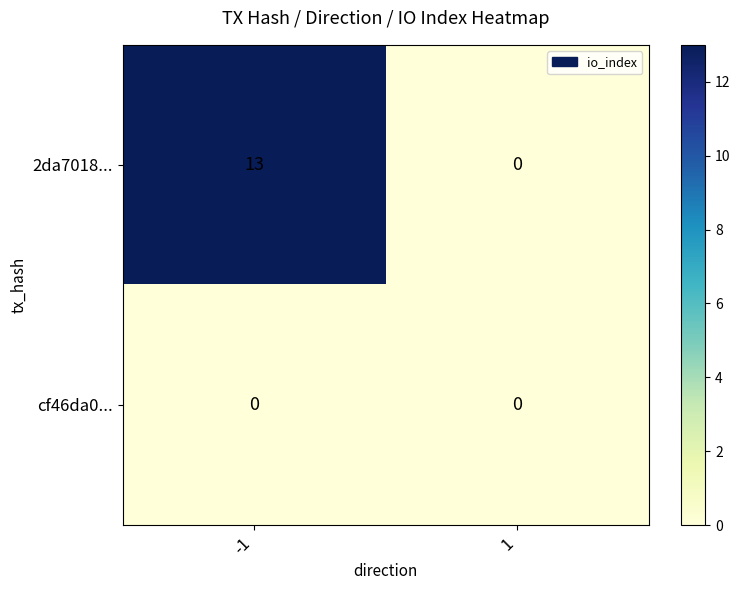

Between -1 and 1, which series saw the biggest shift?

2da7018...